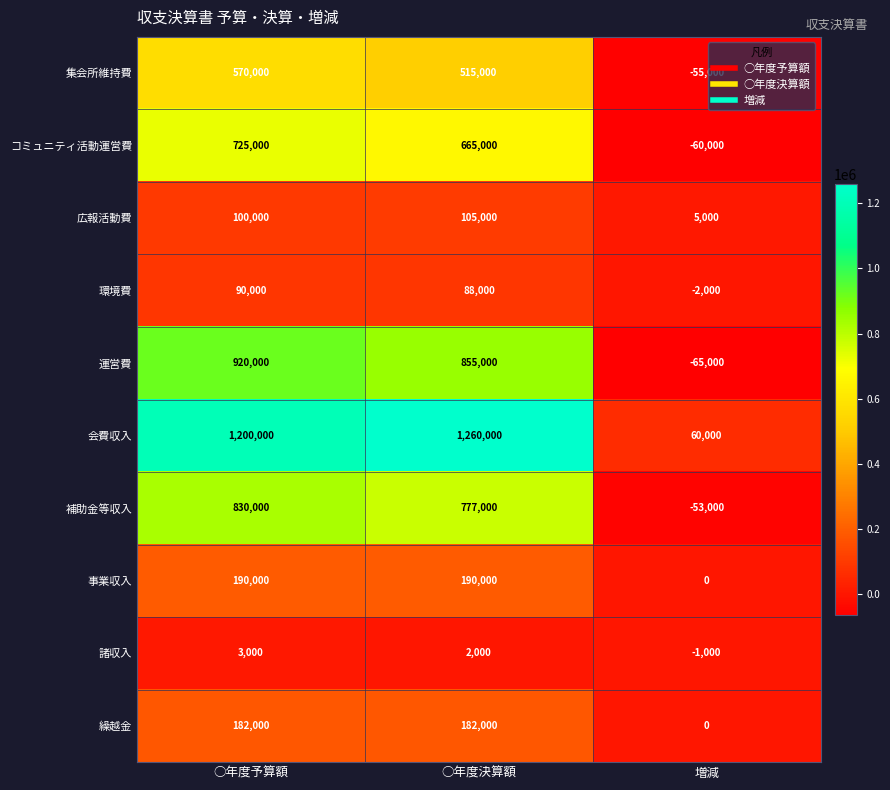

Reading right to left, transcribe all the data shown in this chart.

集会所維持費: 増減=-55000	○年度決算額=515000	○年度予算額=570000
コミュニティ活動運営費: 増減=-60000	○年度決算額=665000	○年度予算額=725000
広報活動費: 増減=5000	○年度決算額=105000	○年度予算額=100000
環境費: 増減=-2000	○年度決算額=88000	○年度予算額=90000
運営費: 増減=-65000	○年度決算額=855000	○年度予算額=920000
会費収入: 増減=60000	○年度決算額=1260000	○年度予算額=1200000
補助金等収入: 増減=-53000	○年度決算額=777000	○年度予算額=830000
事業収入: 増減=0	○年度決算額=190000	○年度予算額=190000
諸収入: 増減=-1000	○年度決算額=2000	○年度予算額=3000
繰越金: 増減=0	○年度決算額=182000	○年度予算額=182000